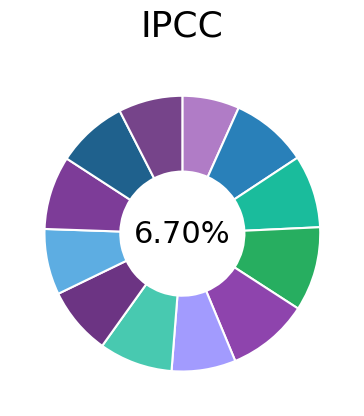

Between All American Road Race (2014) and All American Road Race, which is larger?

All American Road Race